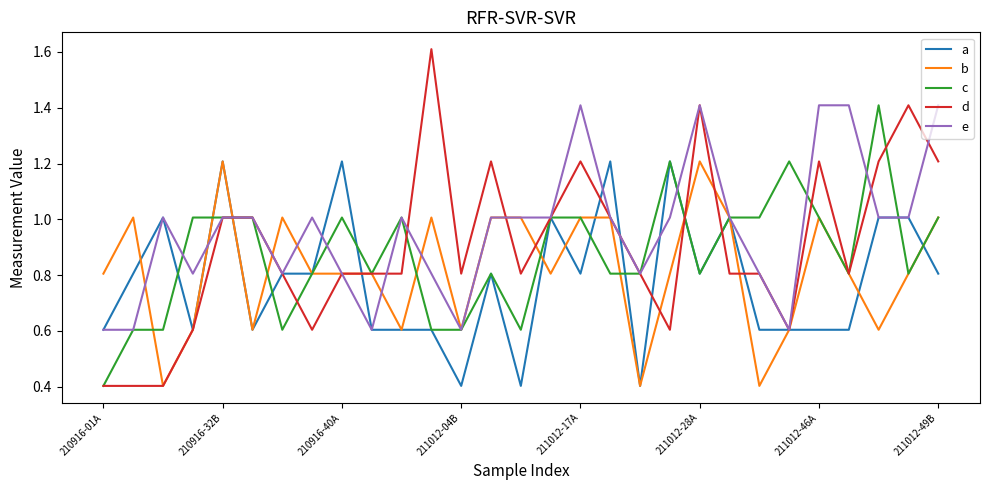

What is the maximum value for d?

1.6